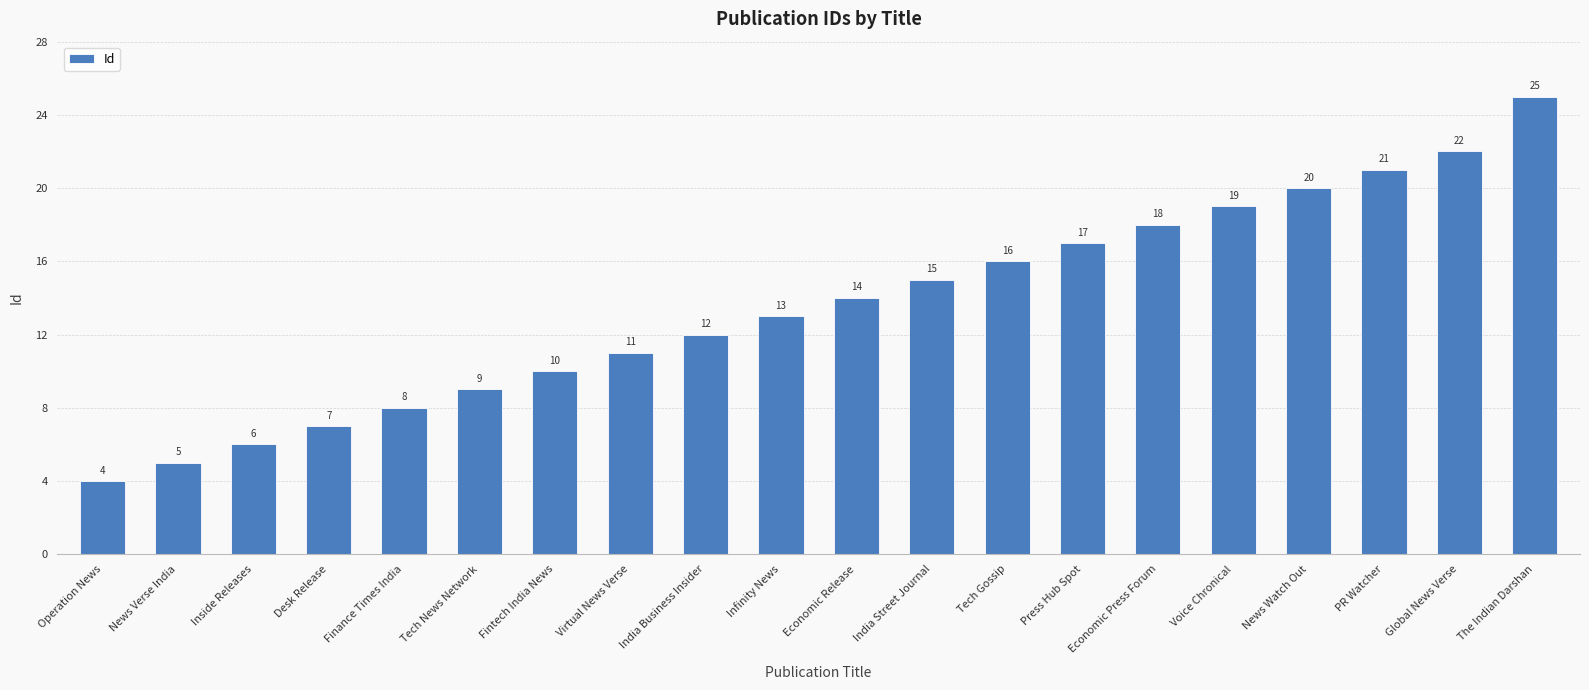

What is the greatest value displayed?

25